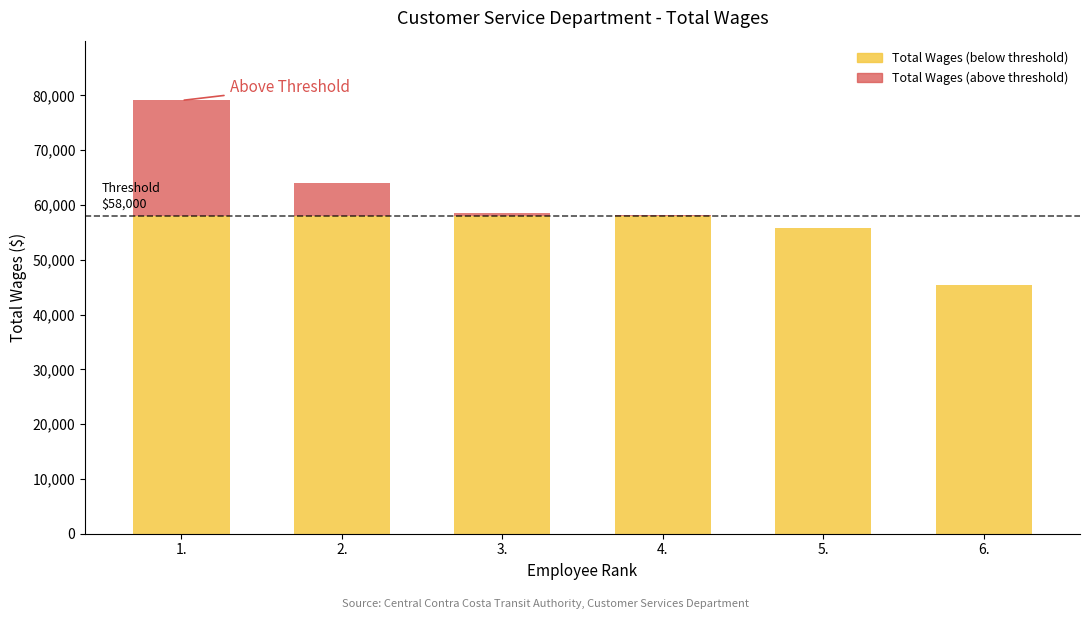

Does the chart contain stacked bars?

Yes